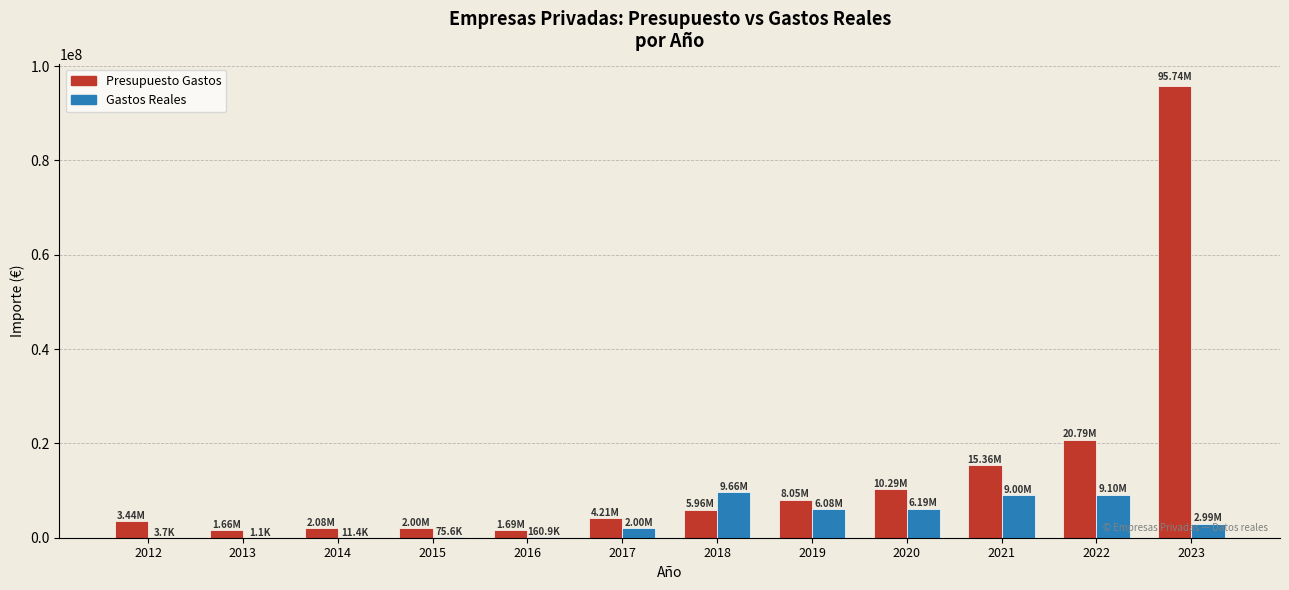

Is the value of Presupuesto Gastos at 2021 greater than the value of Gastos Reales at 2021?

Yes